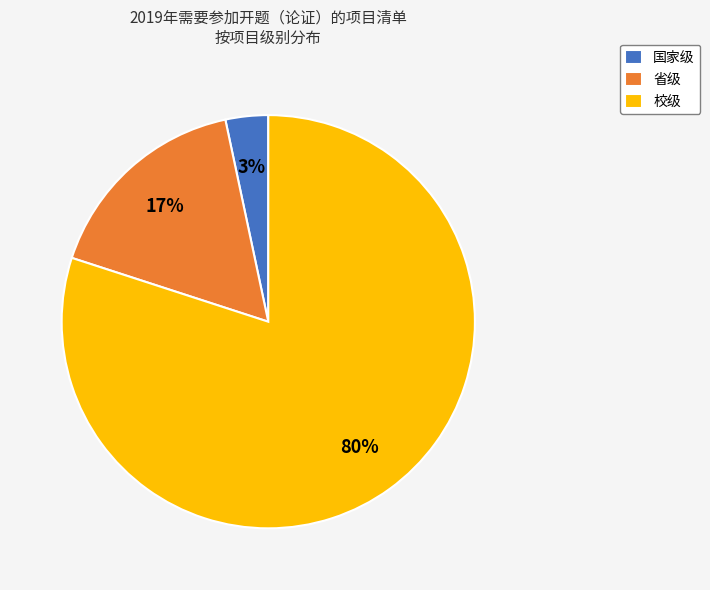

The 省级 slice represents 9% of the pie. True or false?

False